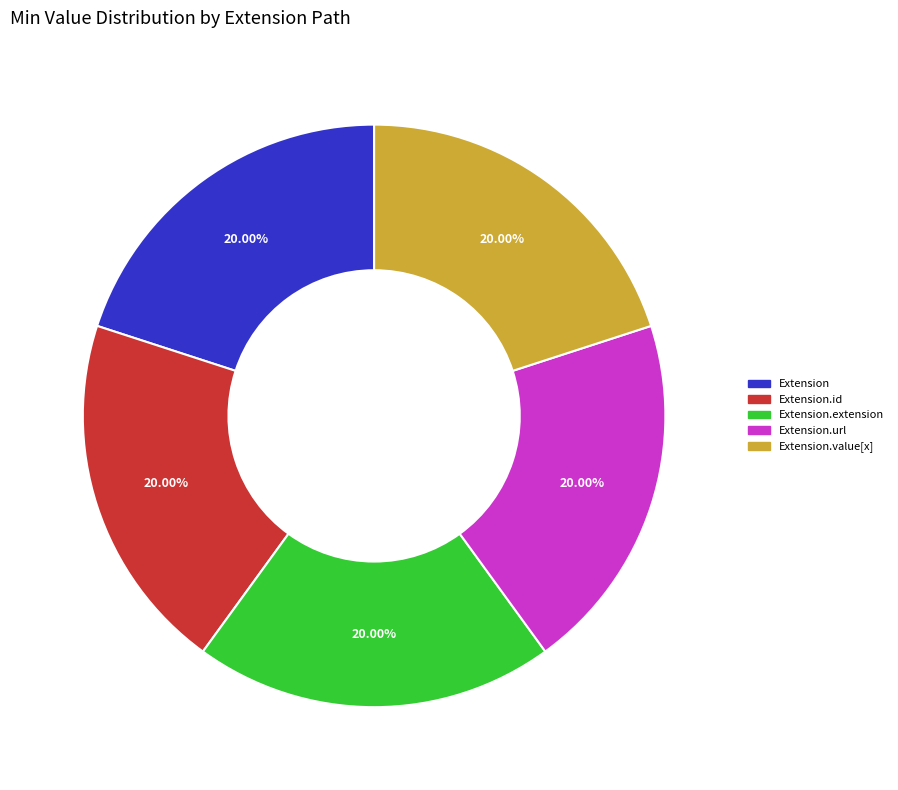

Is there any slice that represents more than half of the pie?

No